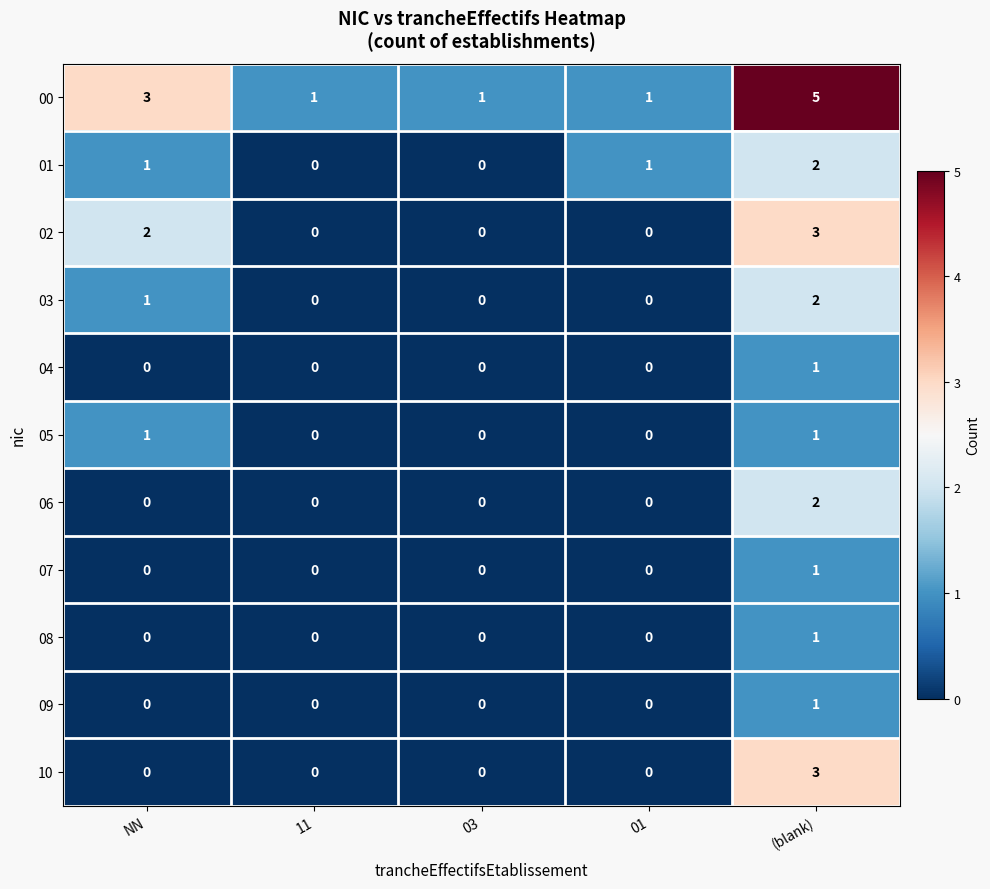

The 10 series shows -1 at 03. True or false?

False